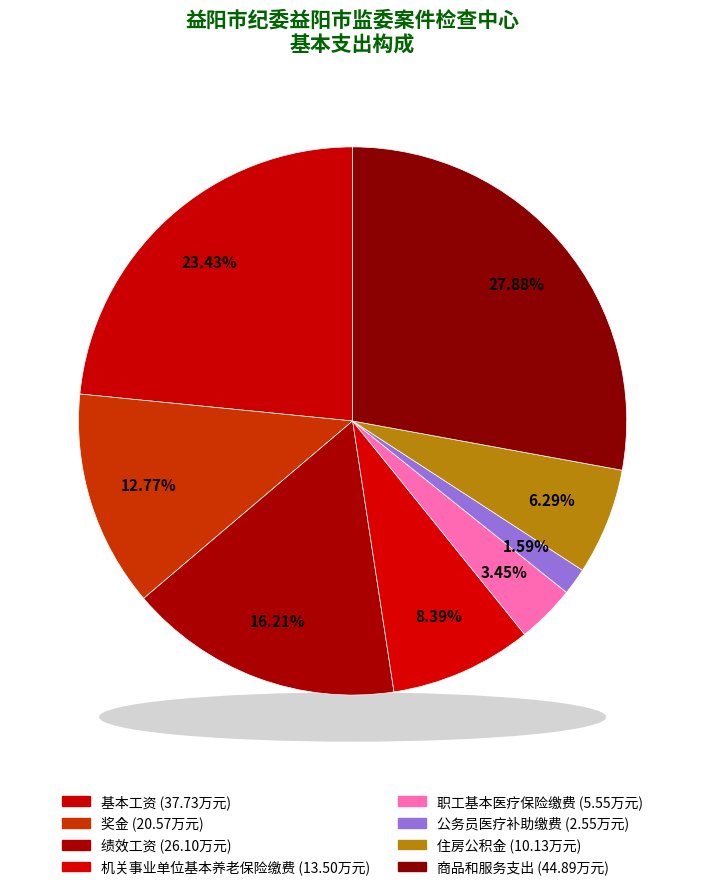

What portion of the pie excludes 公务员医疗补助缴费?

98.4%